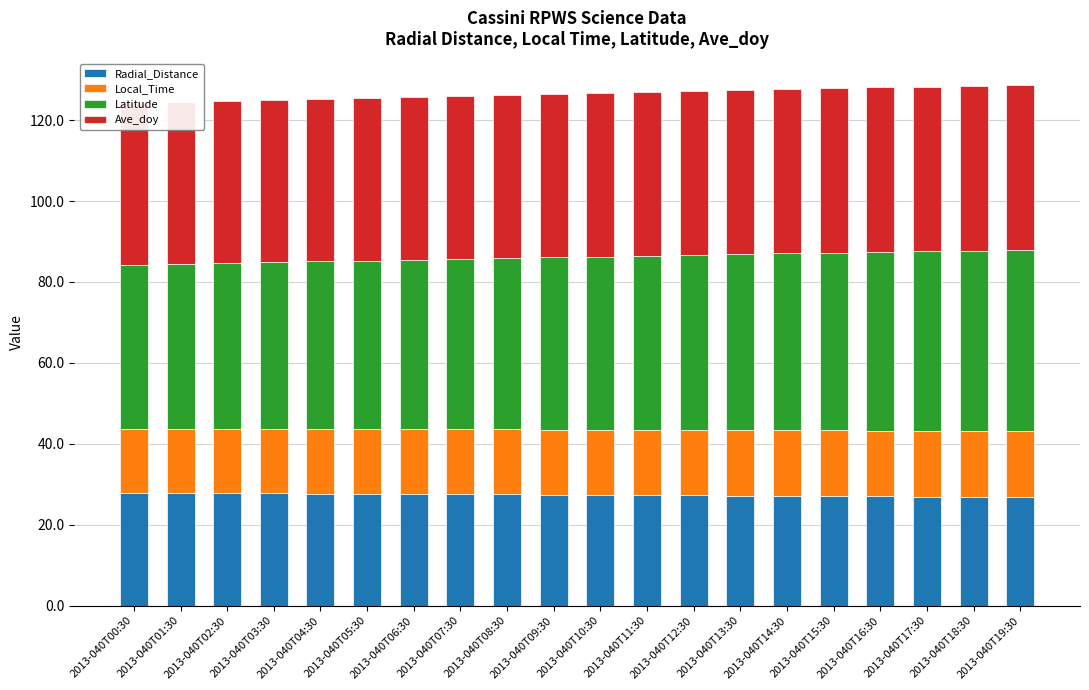

What is the total value across all series at 2013-040T06:30?

125.8